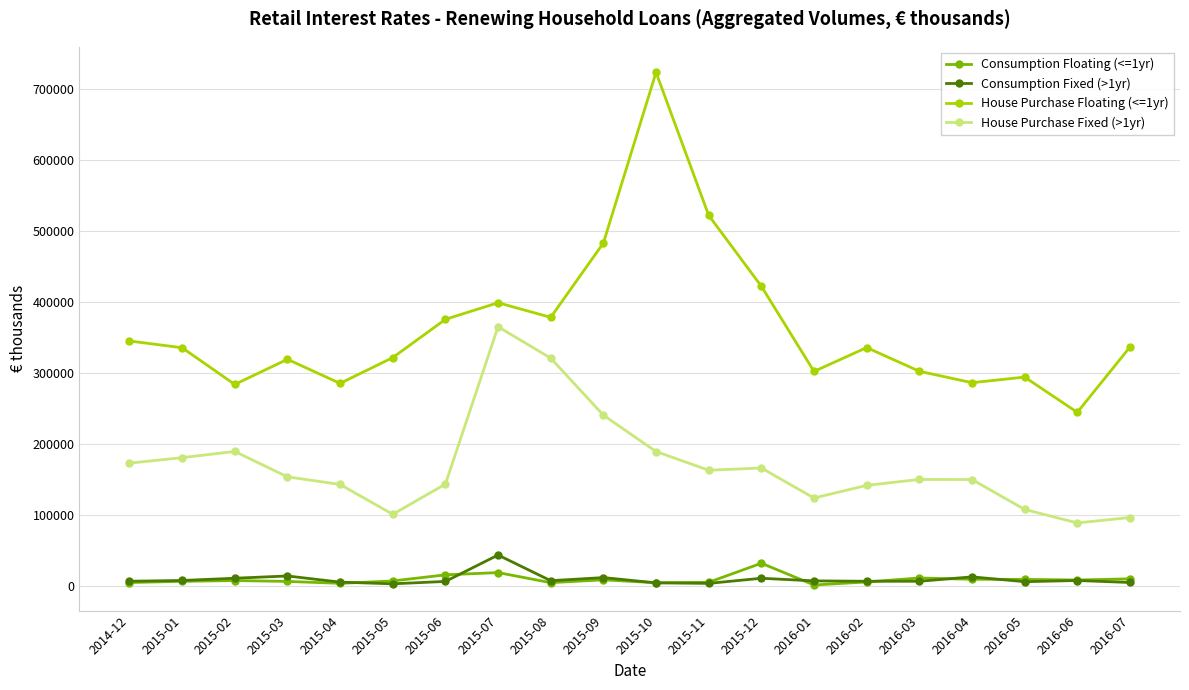

What is the label of the 13th point from the right?

2015-07